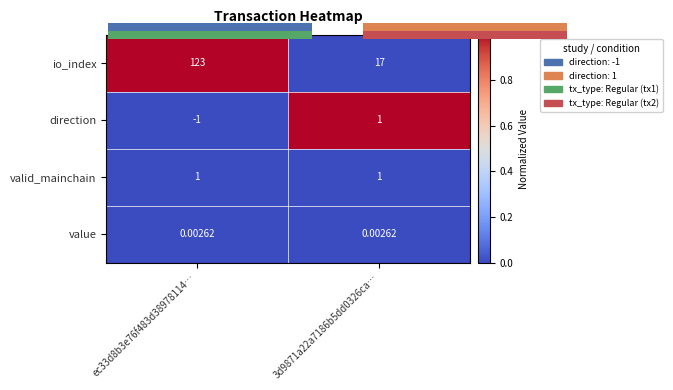

Between ec33d8b3e76f483d38978114… and 3d9871a22a7186b5dd0326ca…, which series saw the biggest shift?

io_index